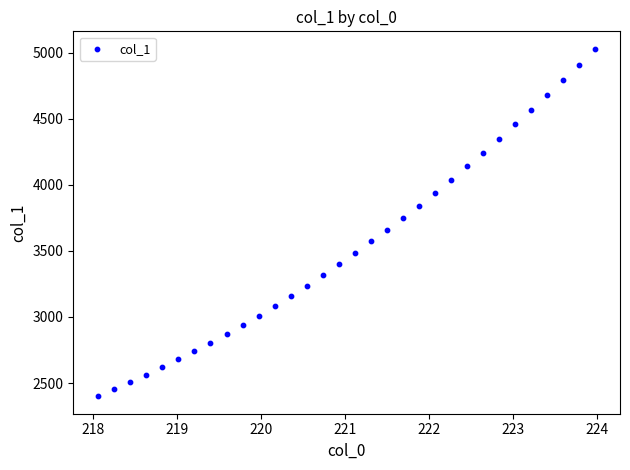

What is the range of X values (max minus min)?

5.9